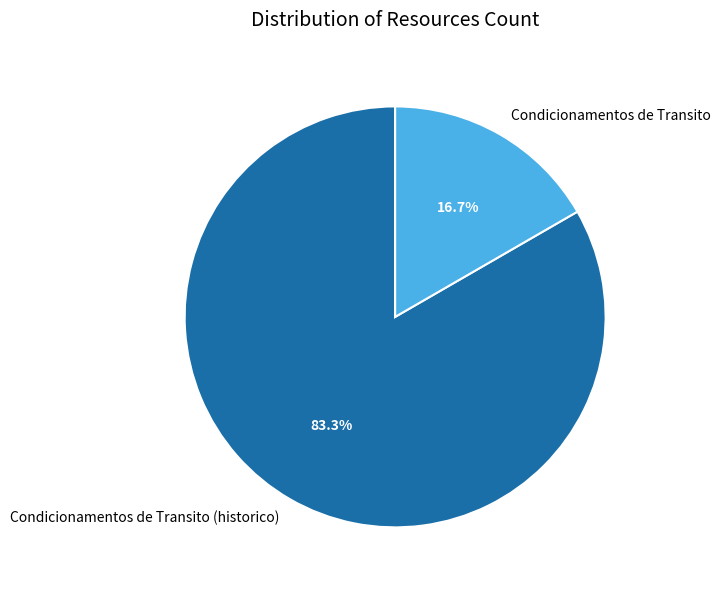

Which has a higher value, Condicionamentos de Transito or Condicionamentos de Transito (historico)?

Condicionamentos de Transito (historico)